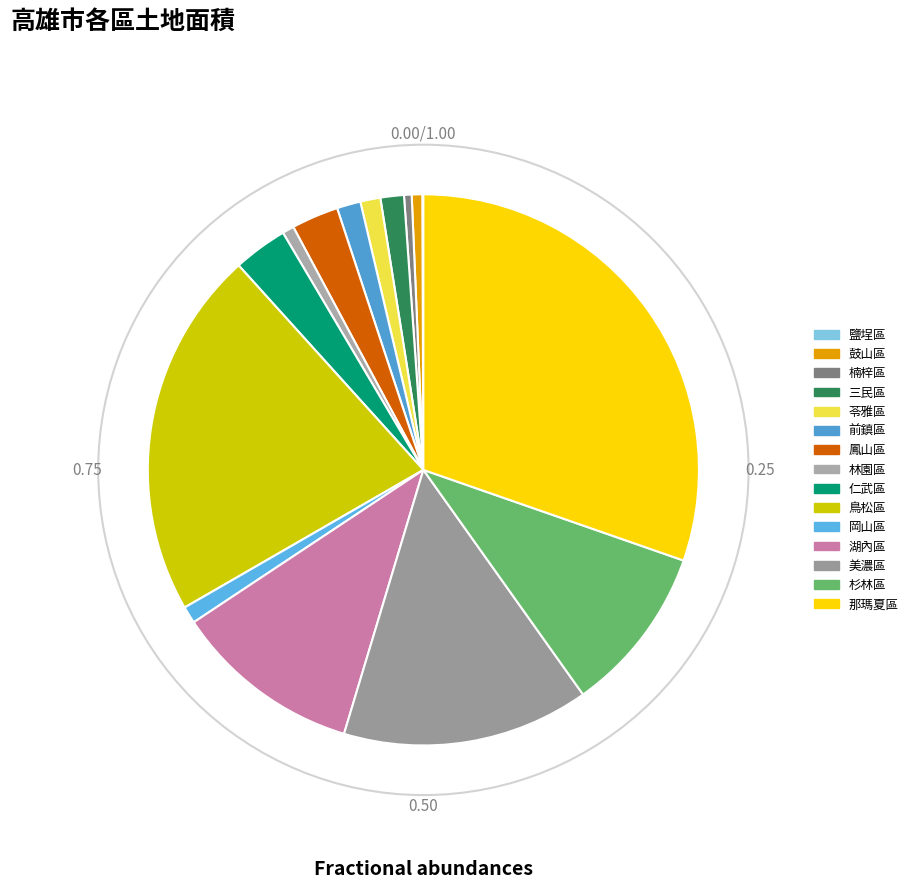

Which category has the biggest portion of the pie?

那瑪夏區